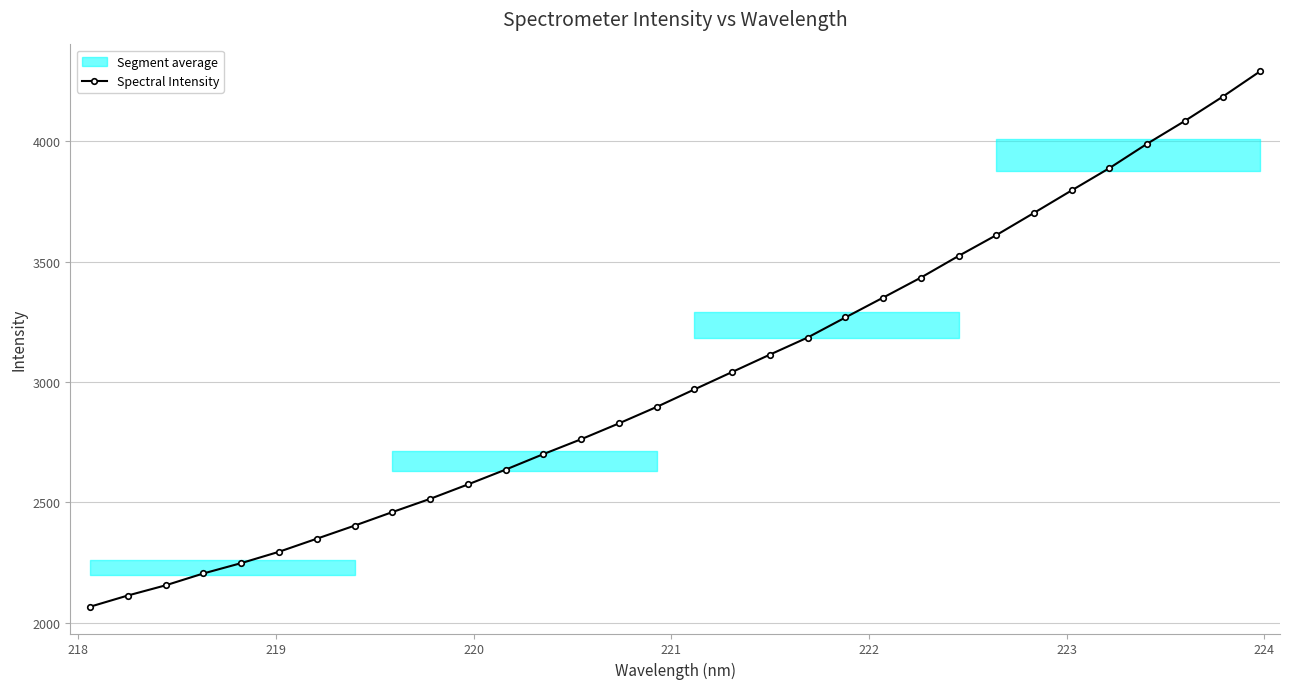

What is the value of the Spectral Intensity point at the 21st from the left?

3267.6